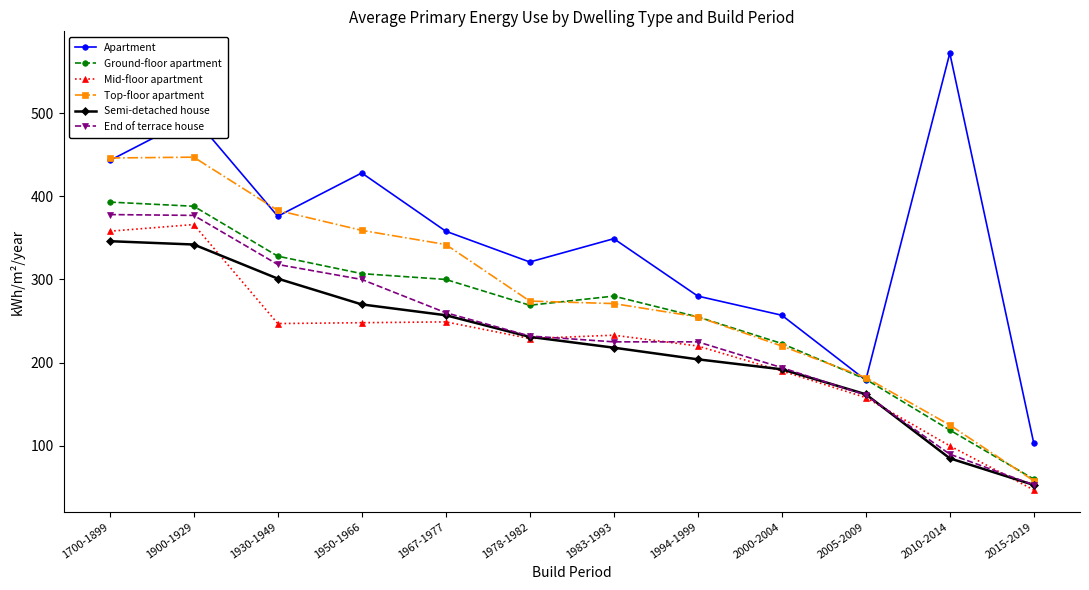

Which category has the lowest value in the Semi-detached house series?

2015-2019